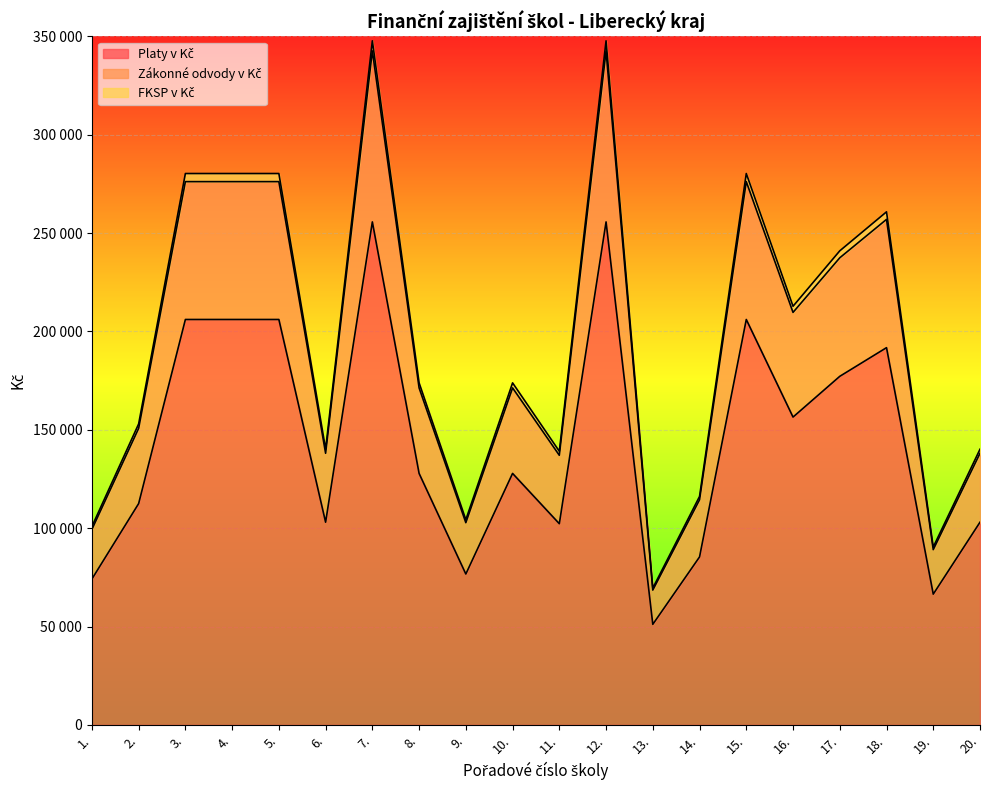

List the series in order of their peak value, highest first.

FKSP v Kč, Zákonné odvody v Kč, Platy v Kč